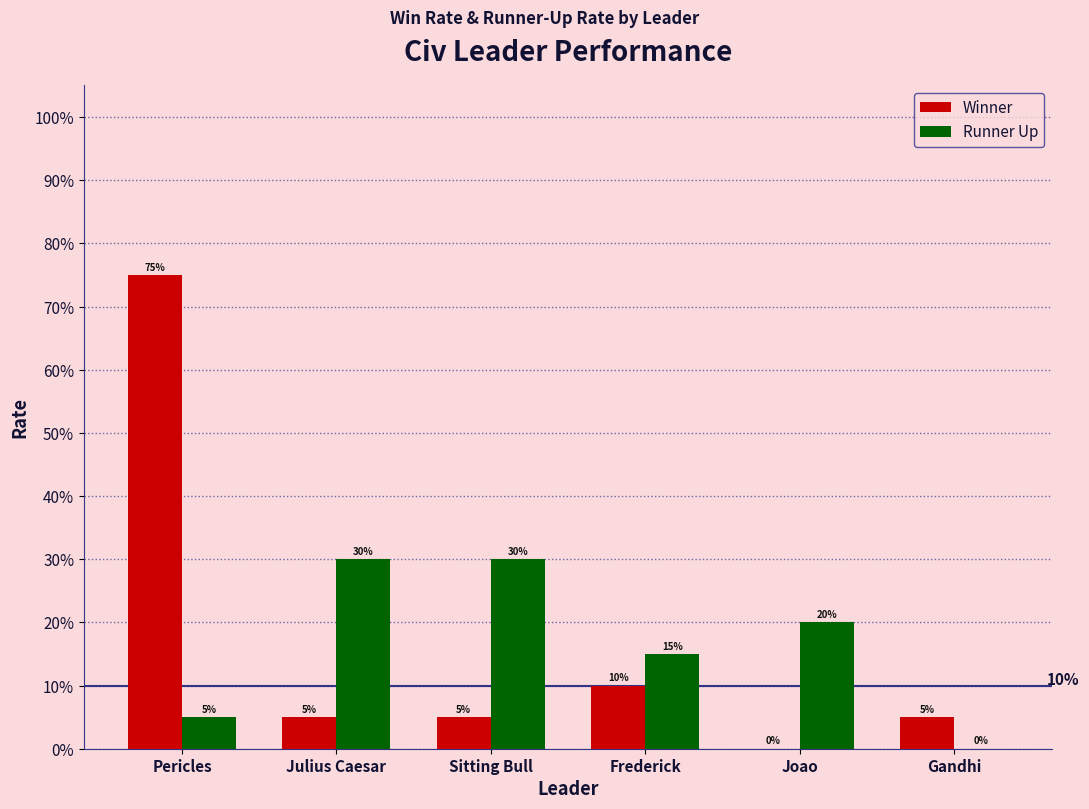

Between Sitting Bull and Gandhi, which is larger?

Sitting Bull